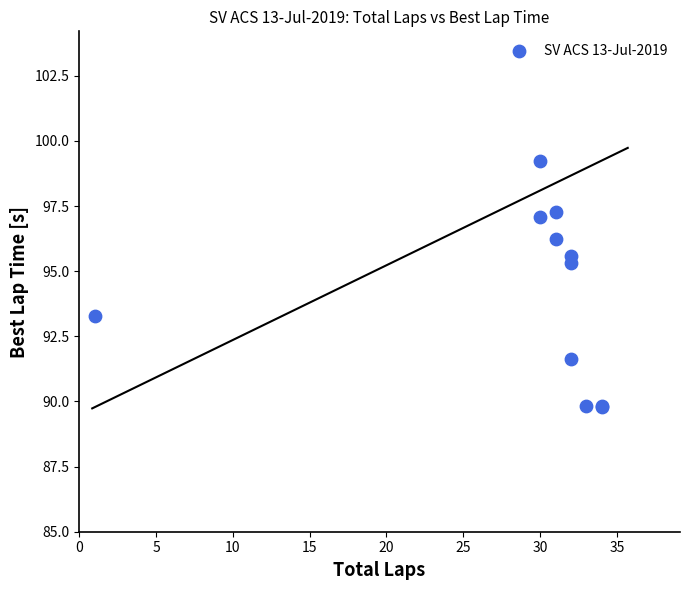

What Y value in the scatter plot is closest to 94?

93.3